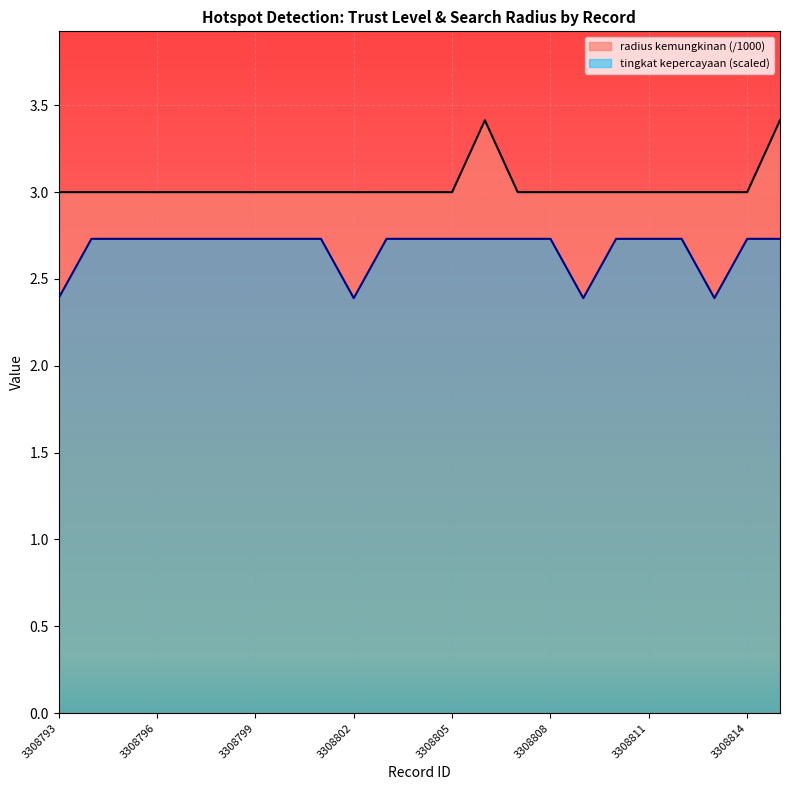

True or false: radius kemungkinan and tingkat kepercayaan intersect in this chart.

False